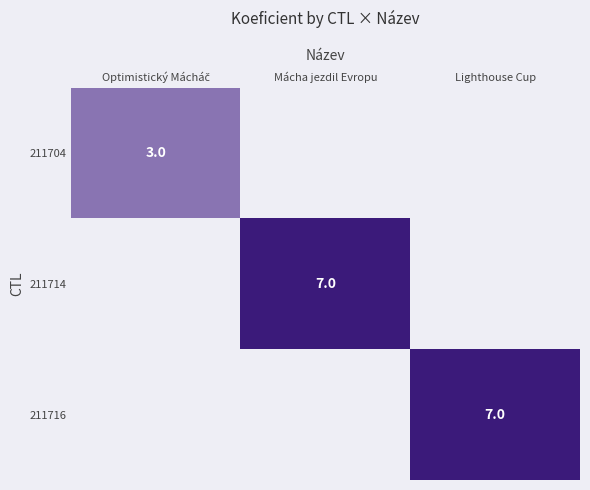

At which category does the chart reach its peak across all series?

Mácha jezdil Evropu